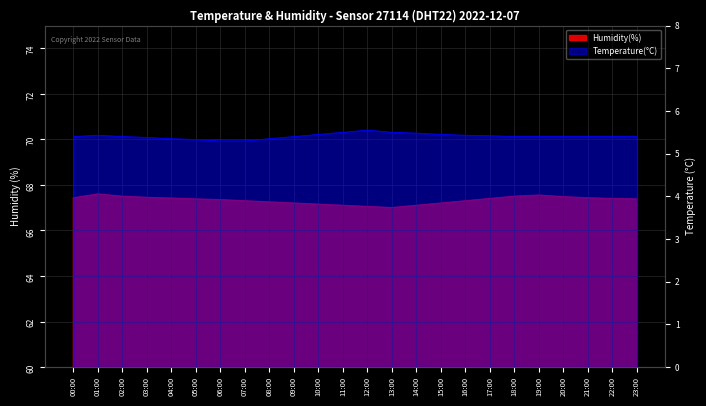

At 18:00, list the series in order from smallest to largest.

temperature, humidity